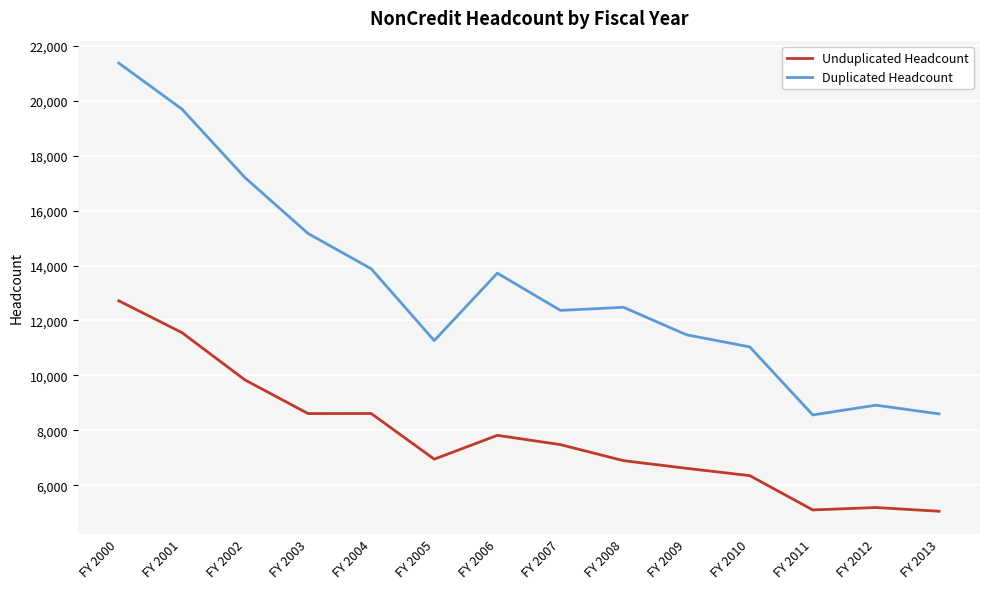

Is it true that Unduplicated Headcount equals 1440 at FY 2010?

False